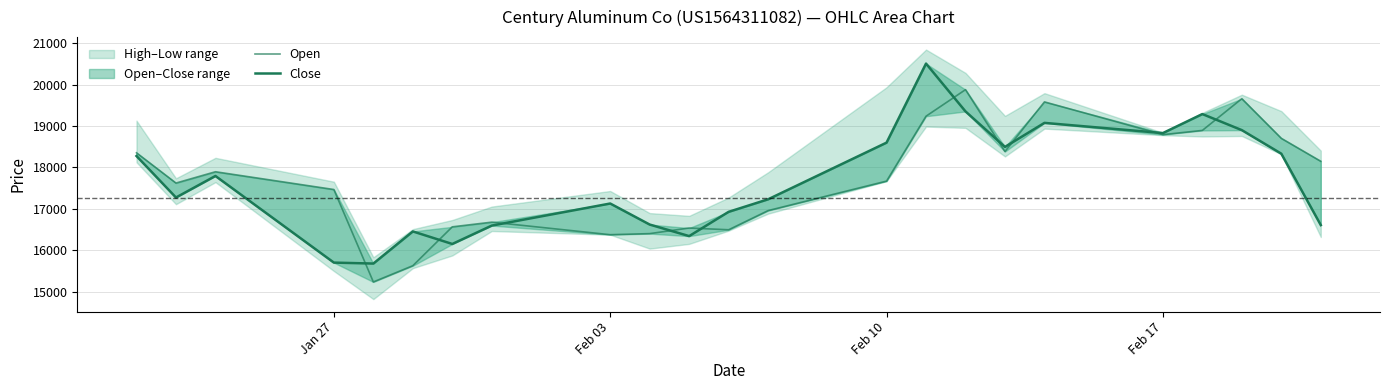

Rank the series by their average value, from lowest to highest.

Close, Open